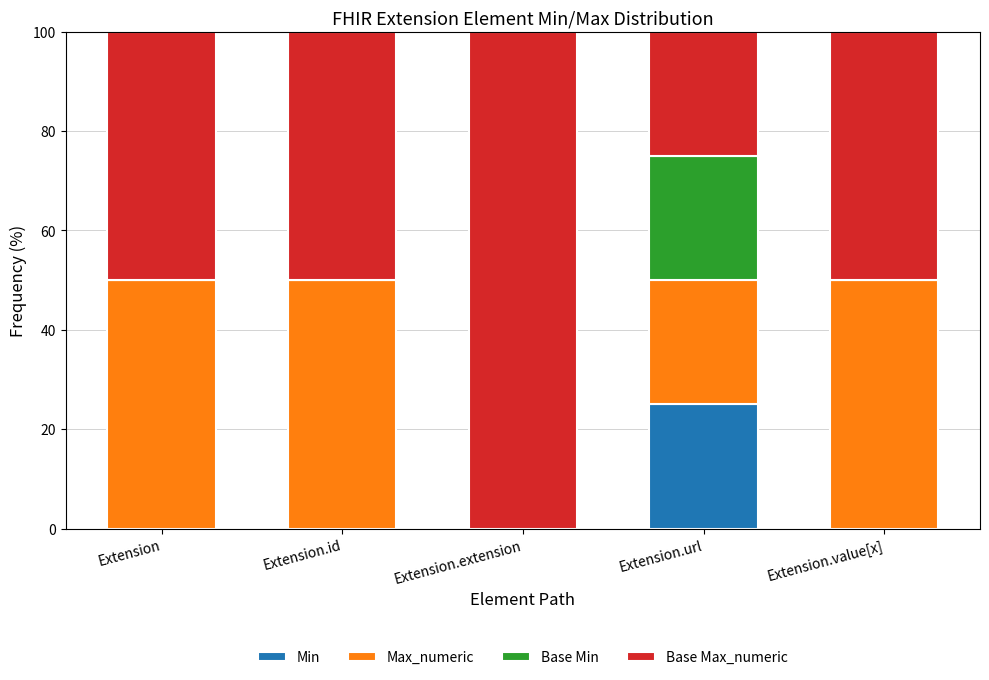

Is it true that Min equals 0 at Extension?

True